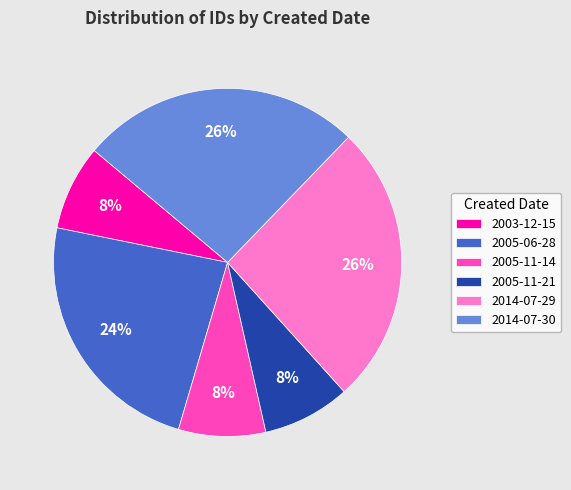

To the nearest percent, what percentage of the pie is 2014-07-30?

26%